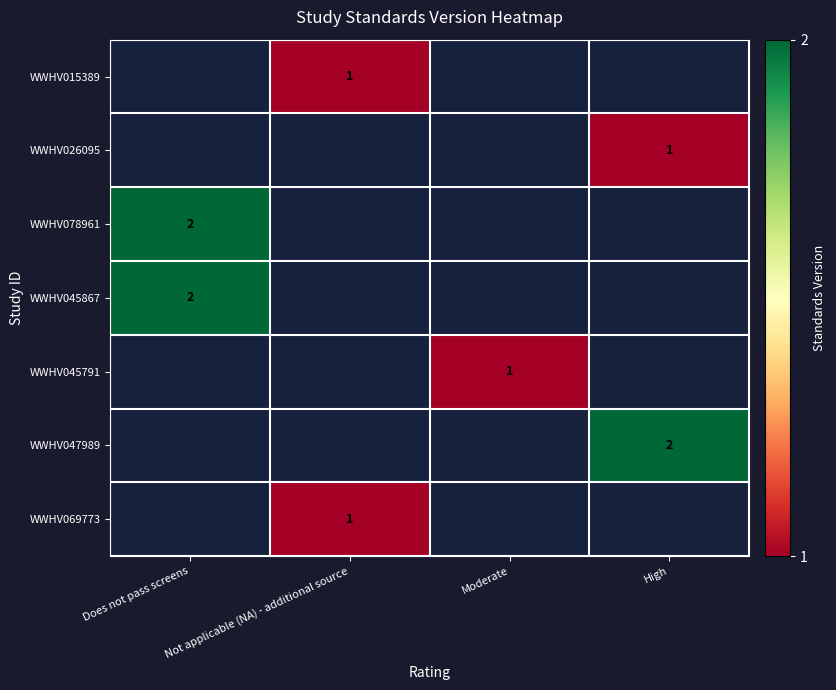

At which label is WWHV078961 closest to 2?

Does not pass screens